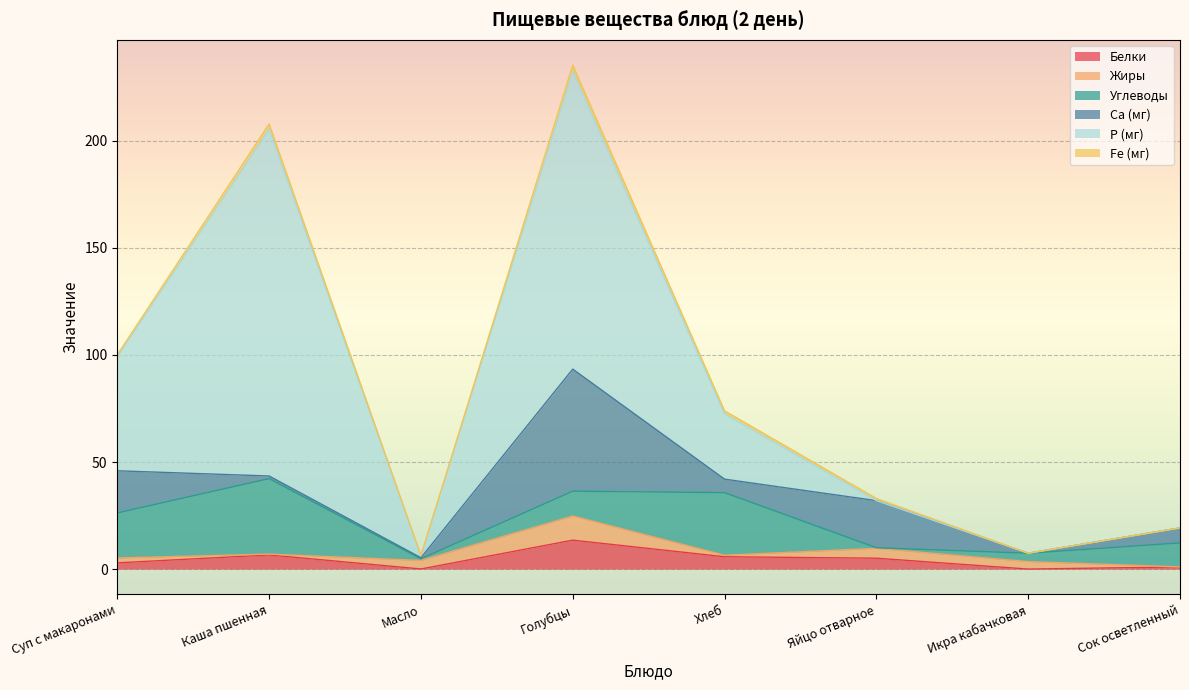

After their last crossing, which series has the higher values: Ca (мг) or Р (мг)?

Ca (мг)